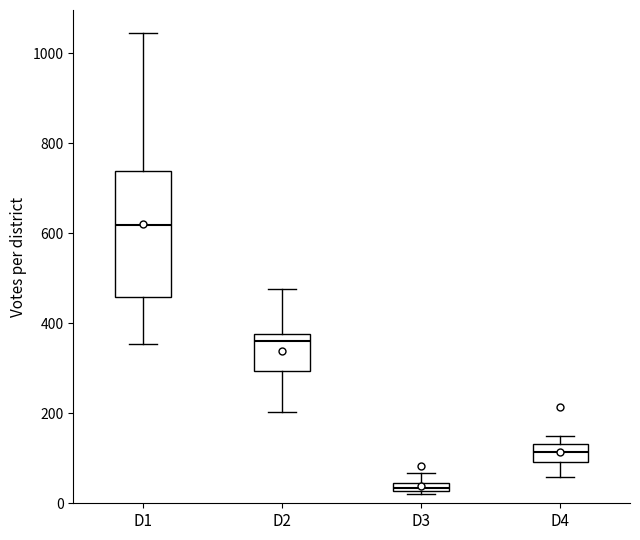

Which box's median line is the lowest?

D3